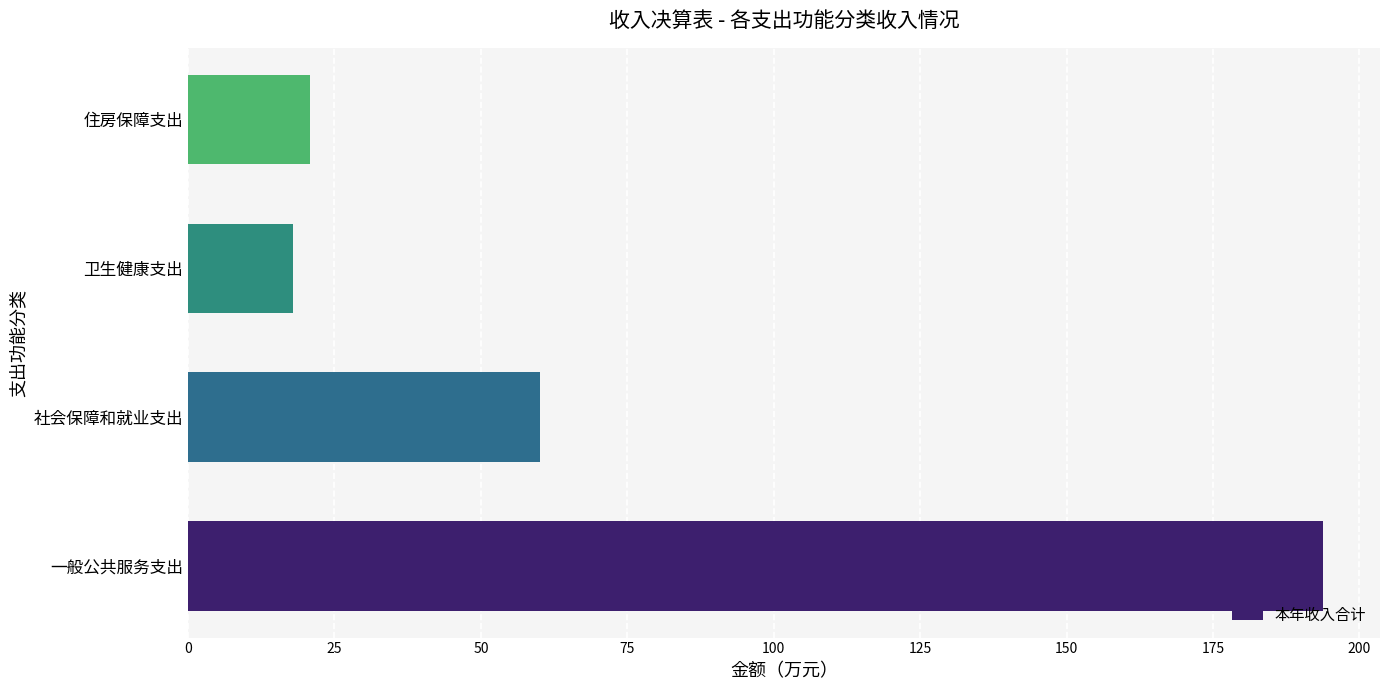

Rank the categories by value from lowest to highest.

卫生健康支出, 住房保障支出, 社会保障和就业支出, 一般公共服务支出